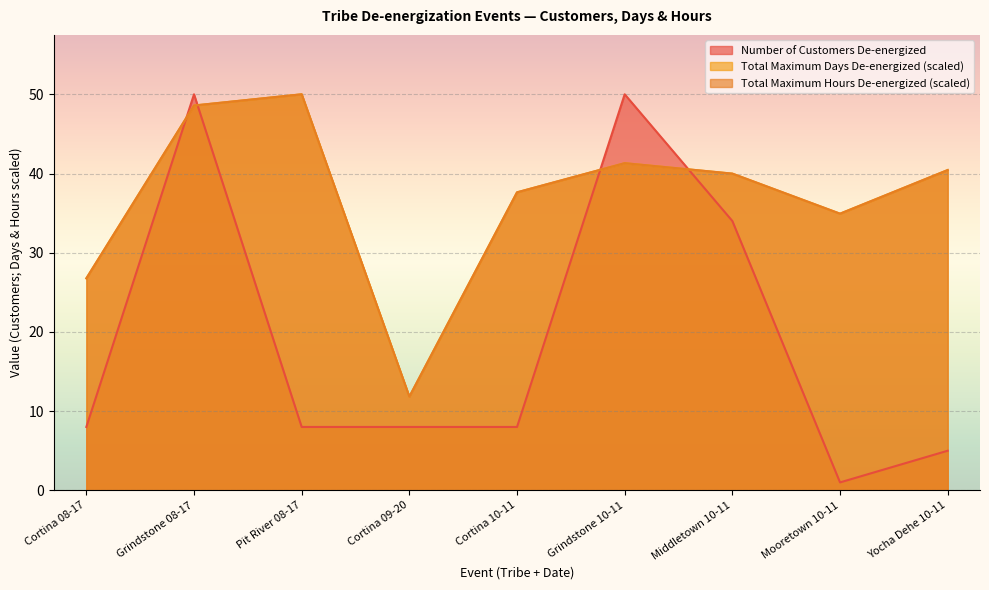

How many interior local peaks does the Total Maximum Hours De-energized series have?

2